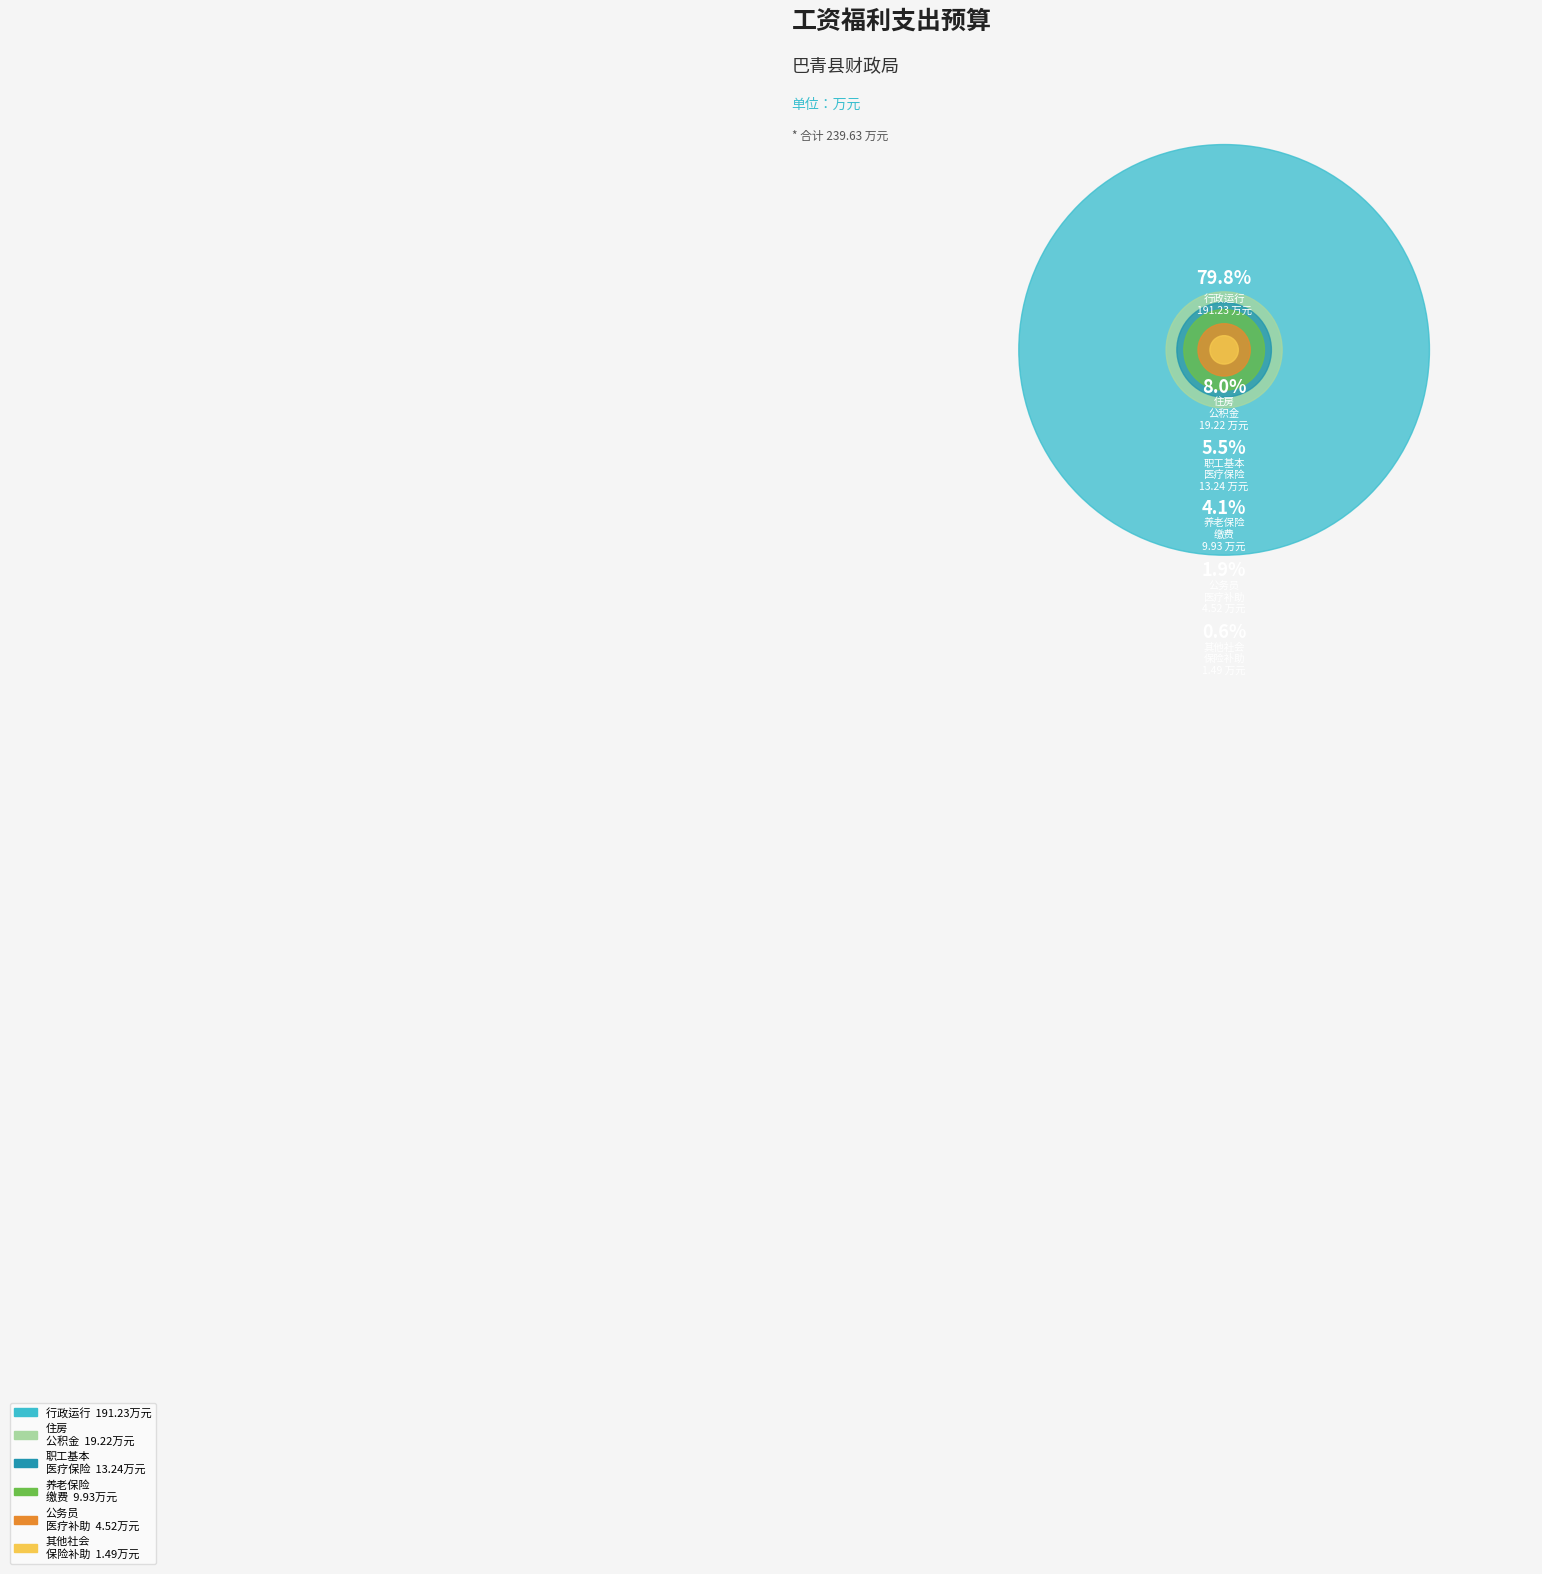

Count the number of slices in the pie.

6